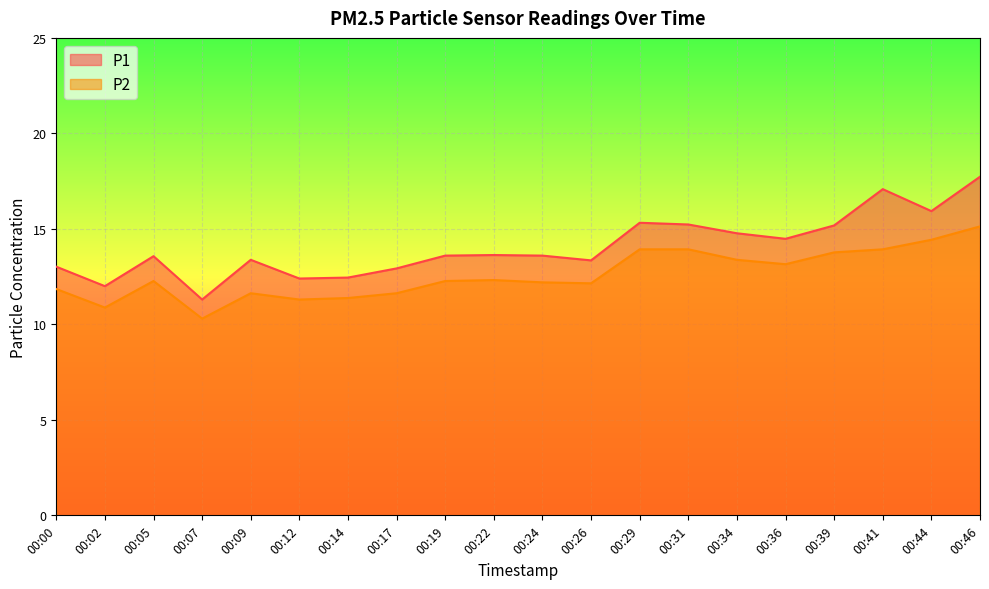

What is the approximate value of P2 at 00:44?

14.4